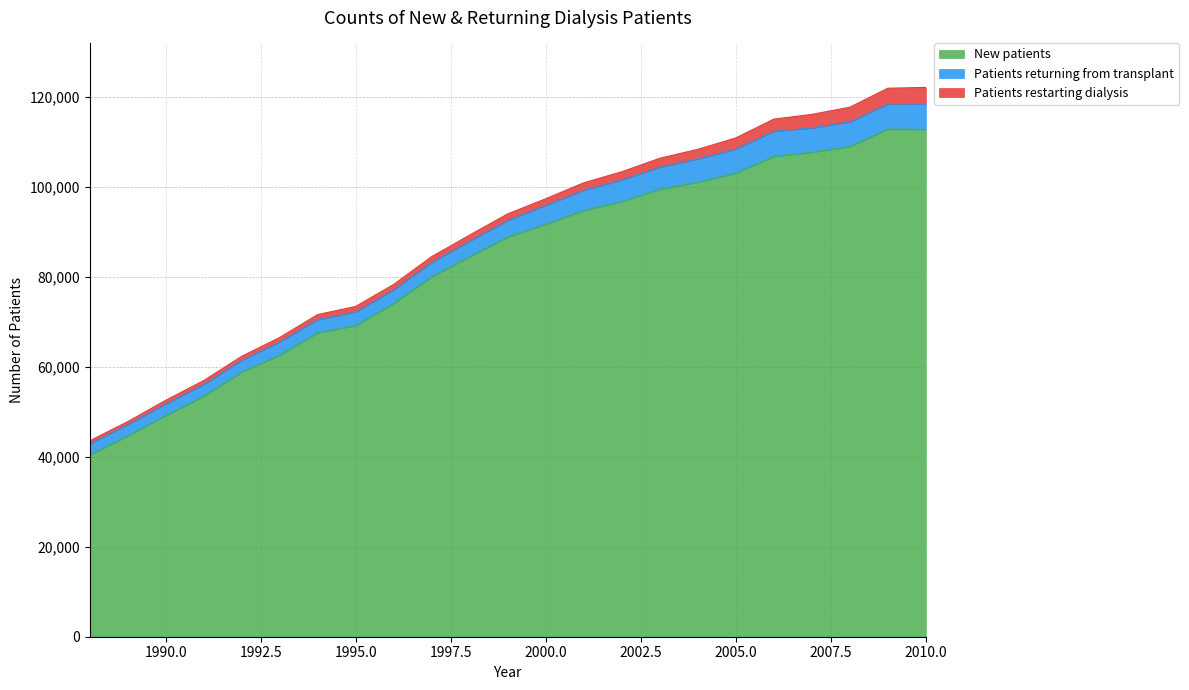

What is the total value across all series at 2005?

110837